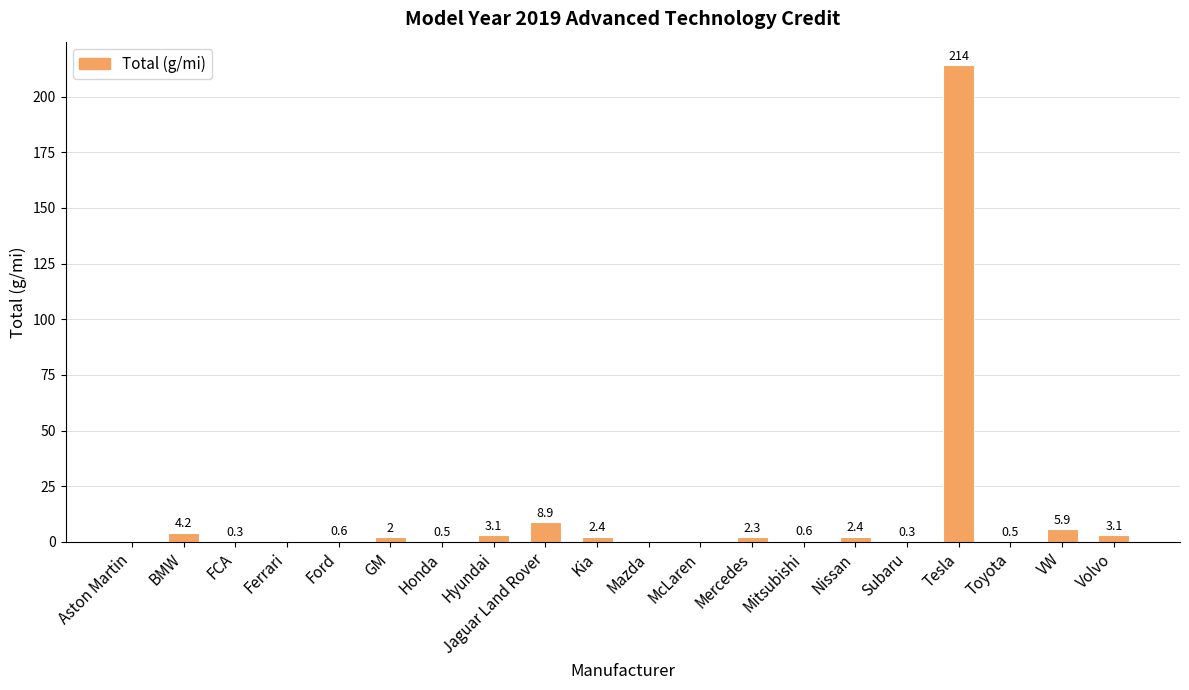

How many categories are shown in the chart?

20